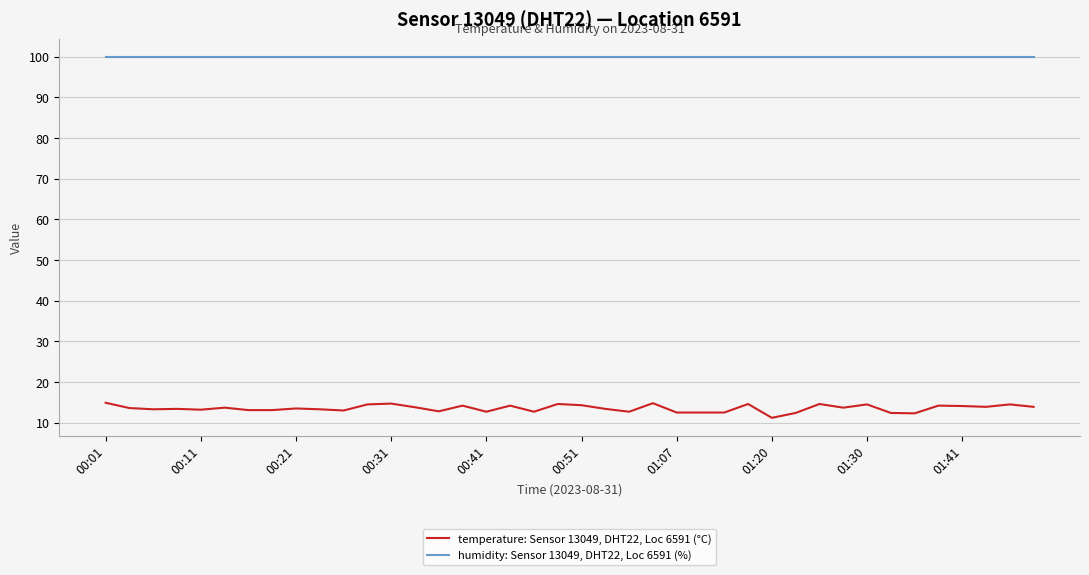

Rank the series by their average value, from highest to lowest.

humidity: Sensor 13049, DHT22, Loc 6591 (%), temperature: Sensor 13049, DHT22, Loc 6591 (°C)